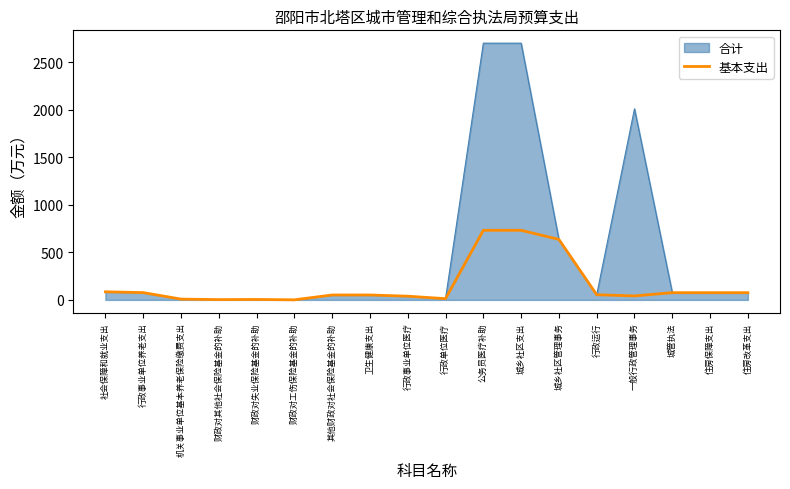

What position from the left is 机关事业单位基本养老保险缴费支出?

3